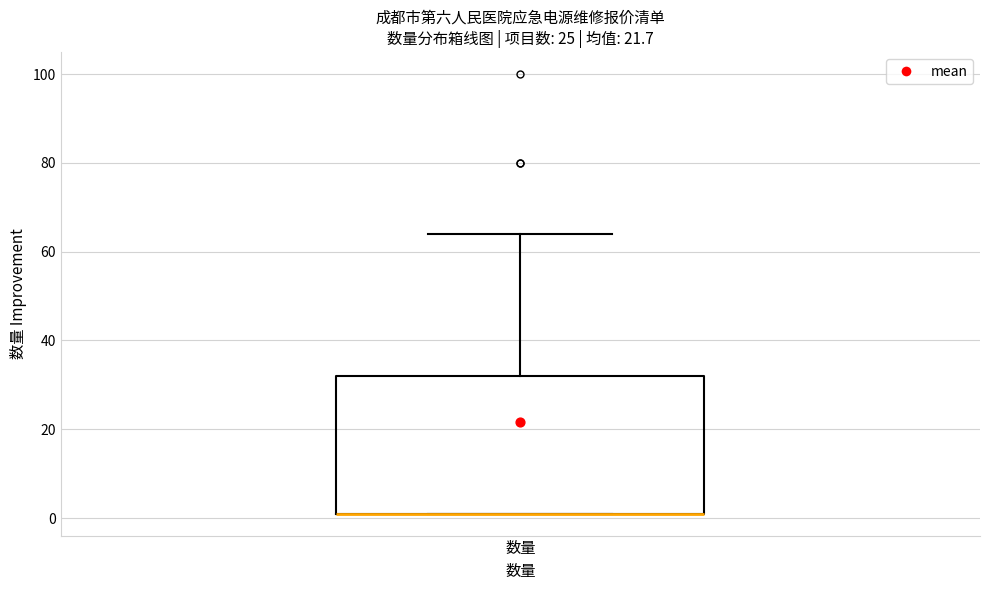

Read this box plot against the y-axis: the position of the median line, the range covered by the box, and the ends of both whiskers. The values are not printed on the chart, so give them approximately, as read against the axis.

median 2 (drawn on the box's lower edge), box 2 to 32, whiskers 2 to 64